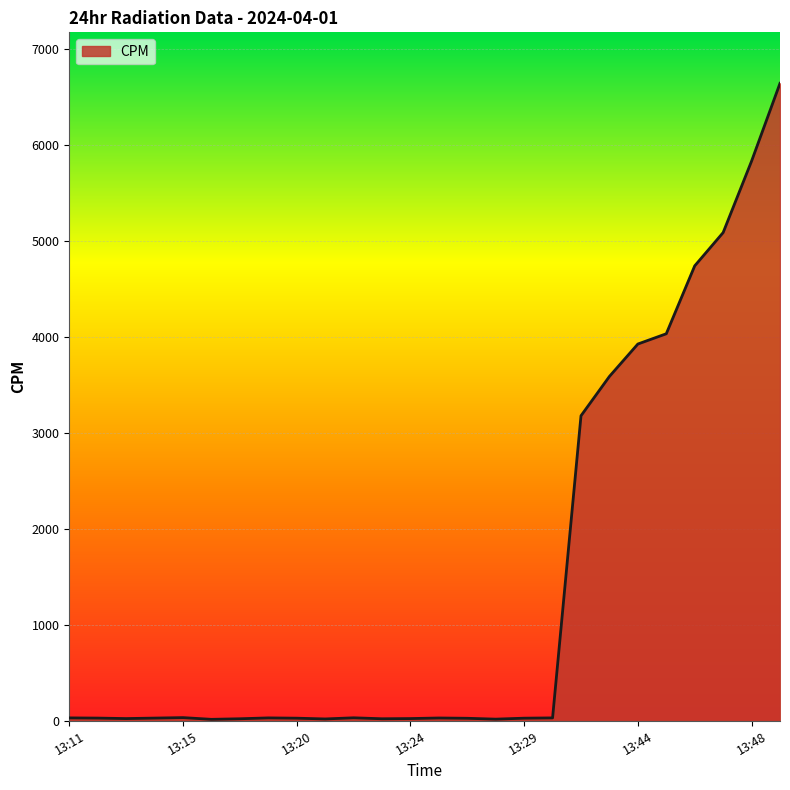

What is the difference between the maximum and minimum values?

6631